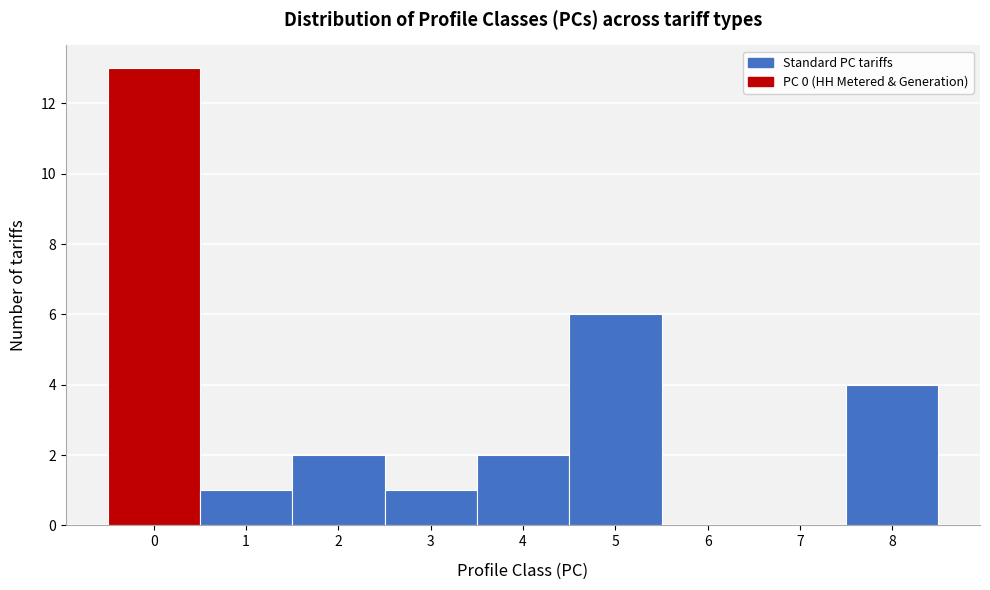

Reading left to right, list every bar in this chart as the range it spans on the x-axis followed by its height. The values are not printed on the chart, so give them approximately, as read against the axis.

-0.5 to 0.5: 13
0.5 to 1.5: 1
1.5 to 2.5: 2
2.5 to 3.5: 1
3.5 to 4.5: 2
4.5 to 5.5: 6
5.5 to 6.5: 0
6.5 to 7.5: 0
7.5 to 8.5: 4